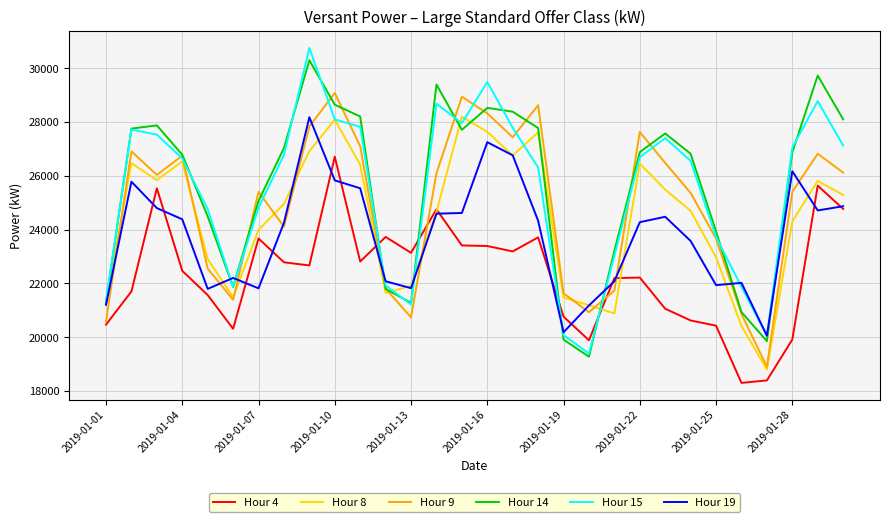

Which series has the widest spread of values?

Hour 15